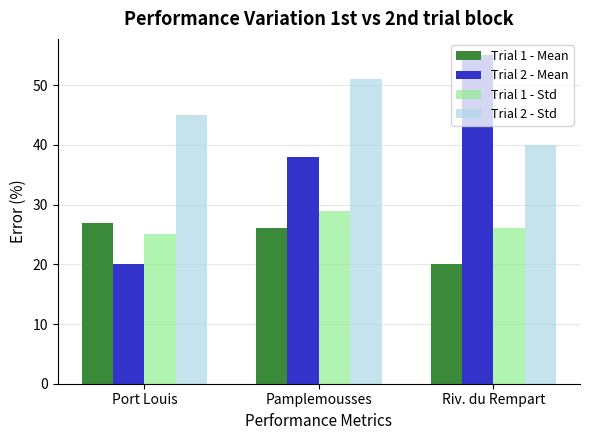

Count the number of data series in this chart.

4